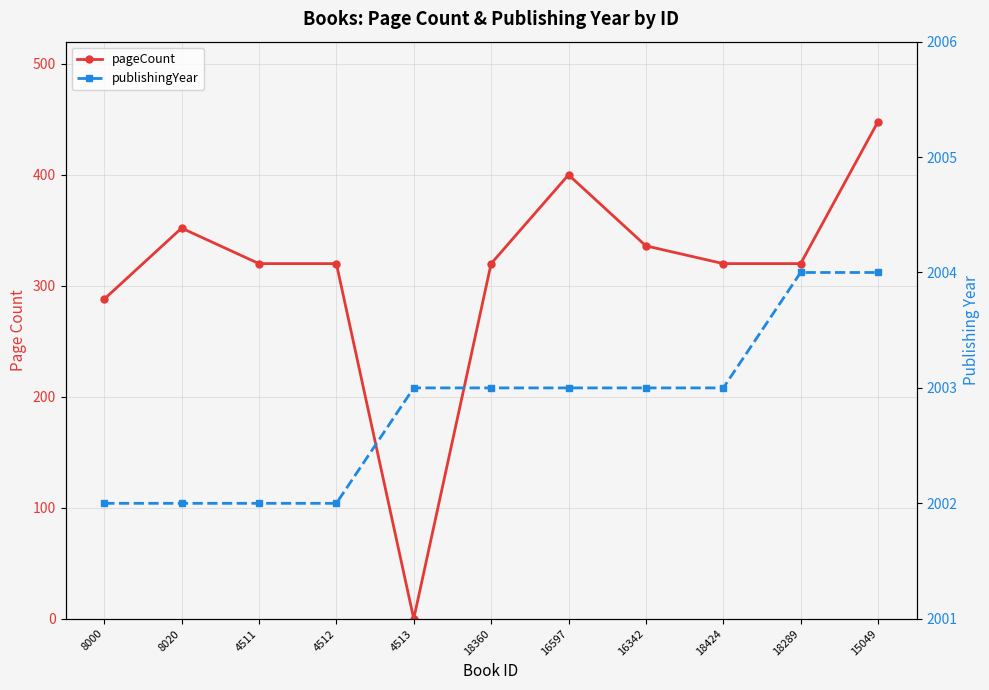

How many data points in publishingYear are above 2003?

2